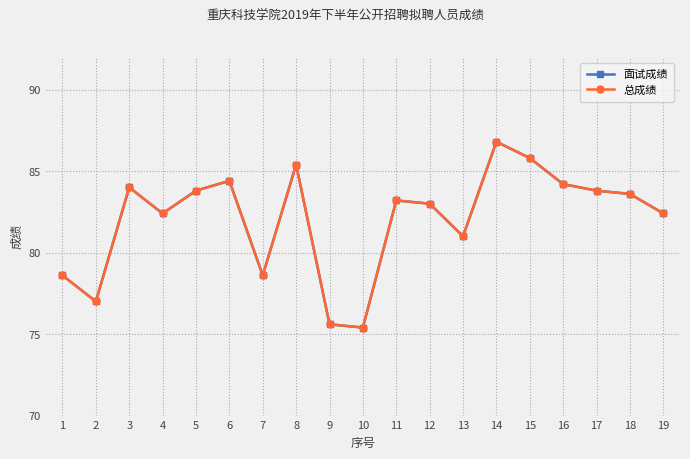

What is the value of the 总成绩 point at the 6th from the left?

84.4